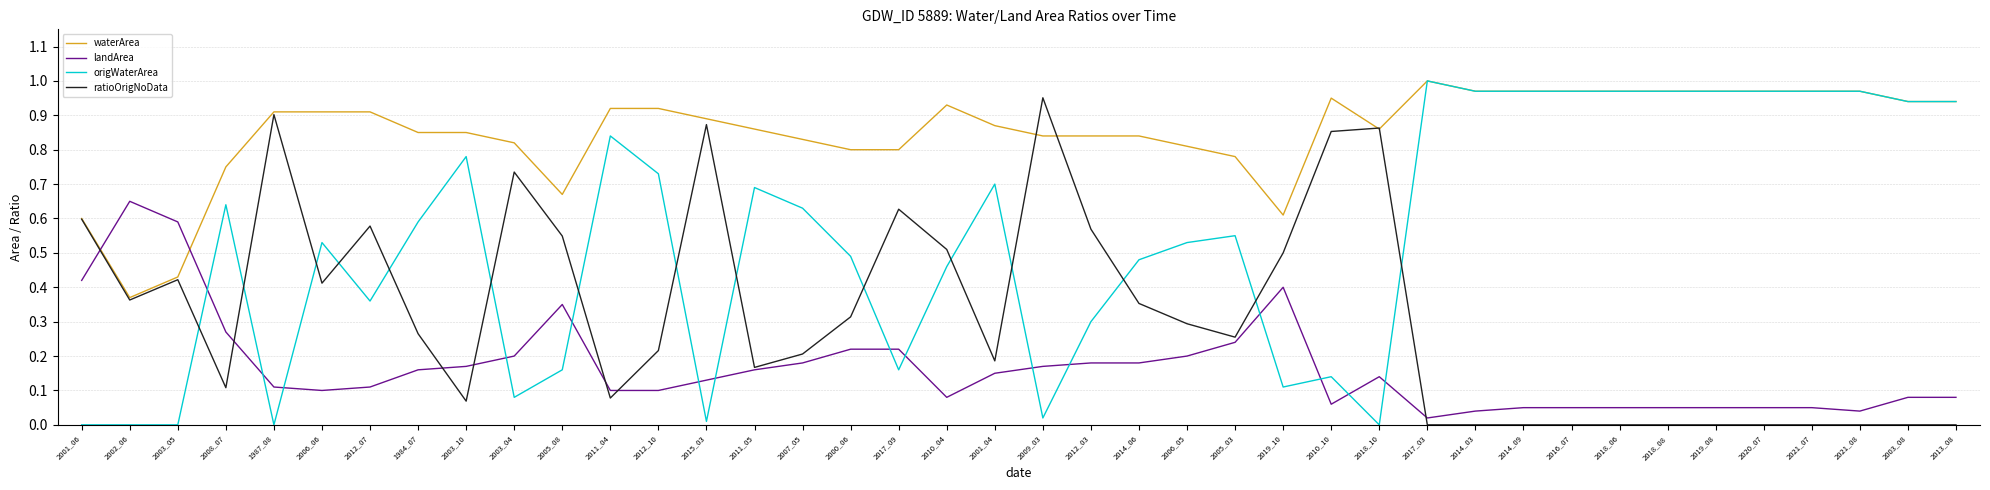

List the series in order of their overall mean, lowest first.

landArea, ratioOrigNoData, origWaterArea, waterArea